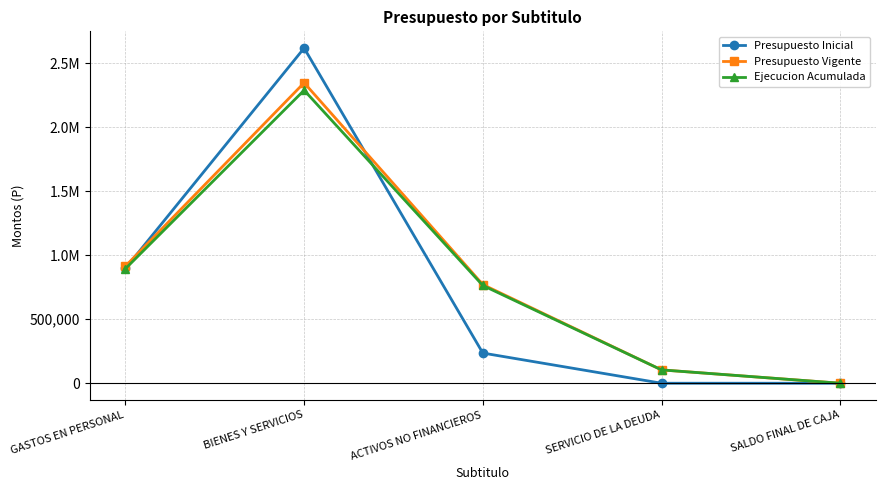

What are all the series names shown in the legend?

Presupuesto Inicial, Presupuesto Vigente, Ejecucion Acumulada